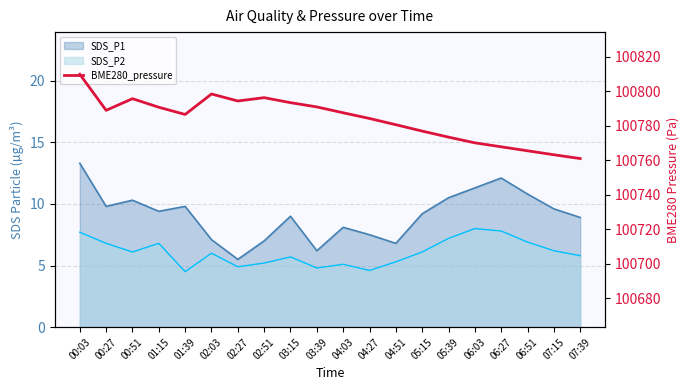

Where does the data first go above 100787?

00:03